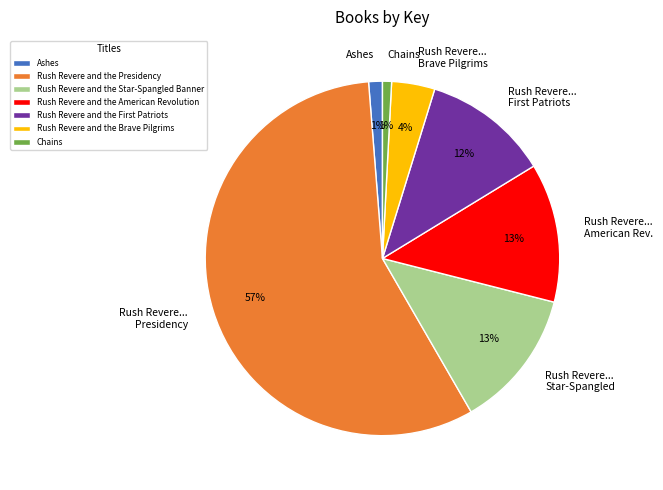

To the nearest percent, what portion does Rush Revere... Star-Spangled represent?

13%